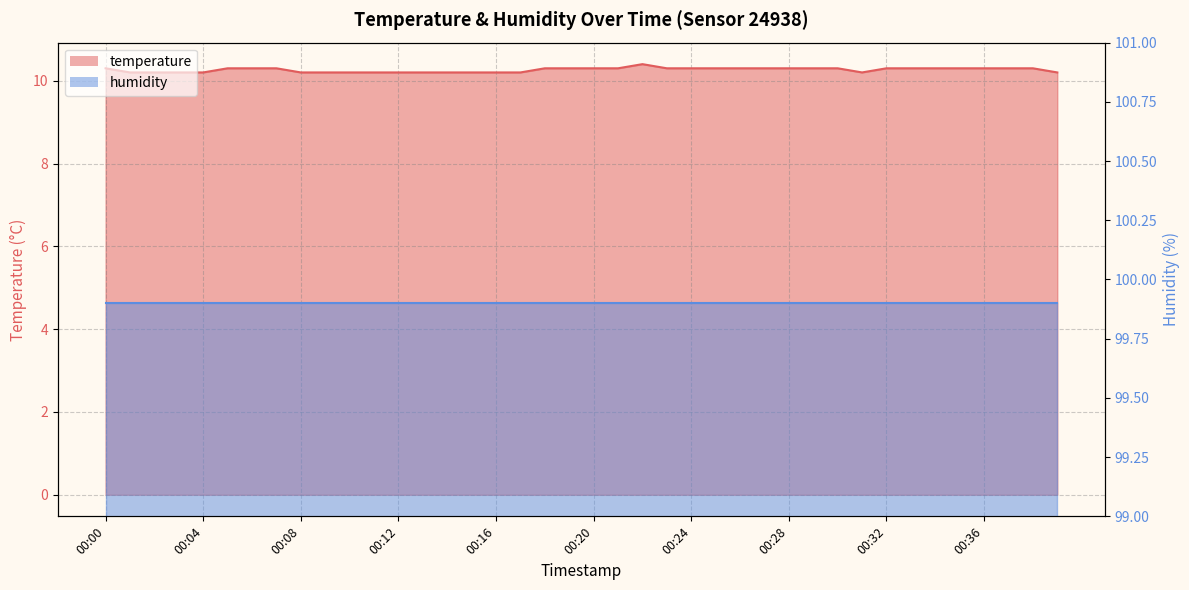

Where is the first local minimum?

00:31